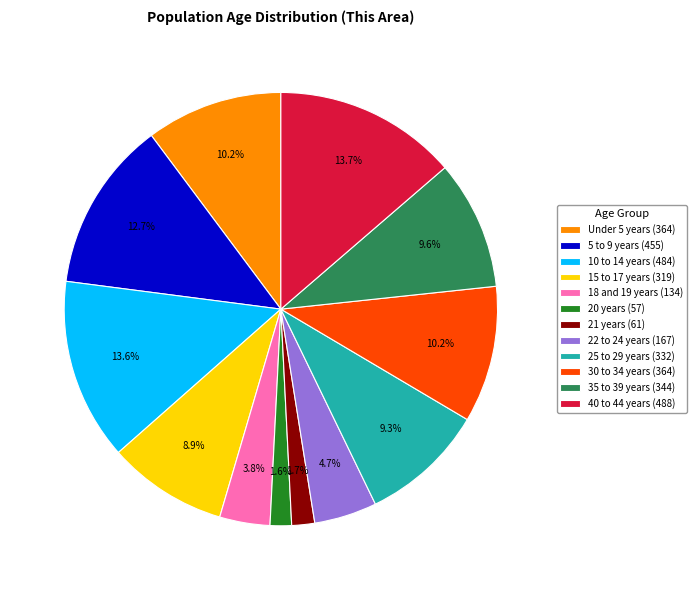

What percentage is NOT represented by 21 years?

98.3%